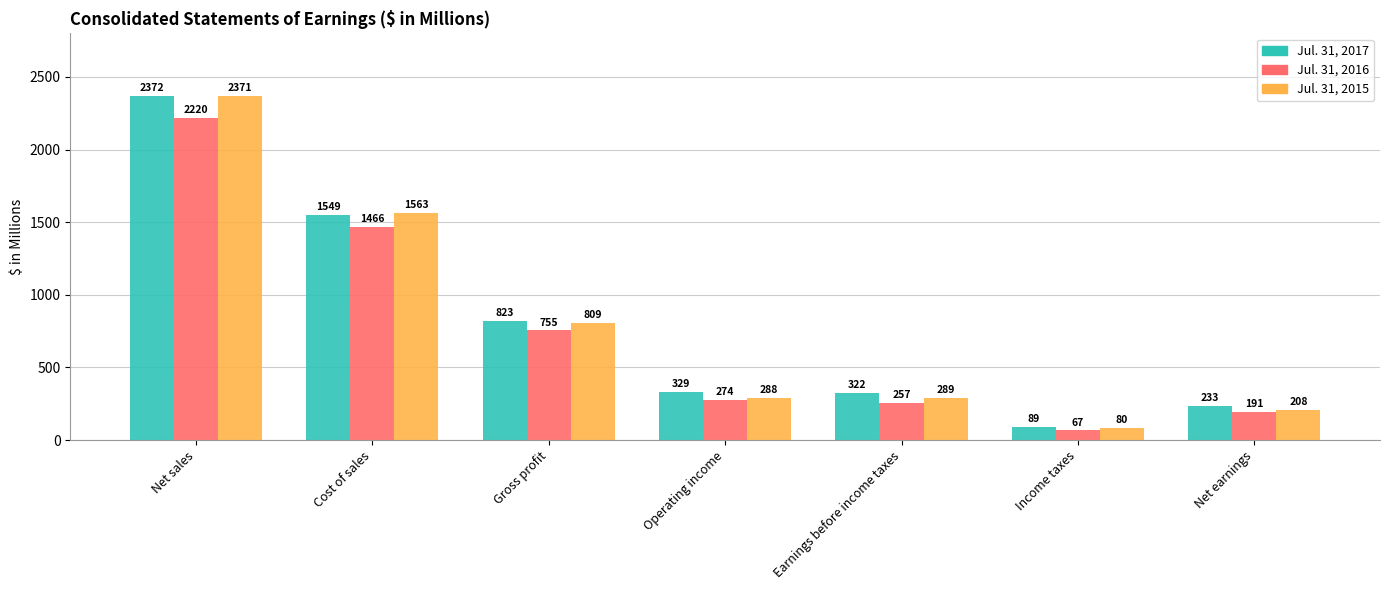

Is it true that Jul. 31, 2017 equals 89.2 at Income taxes?

True